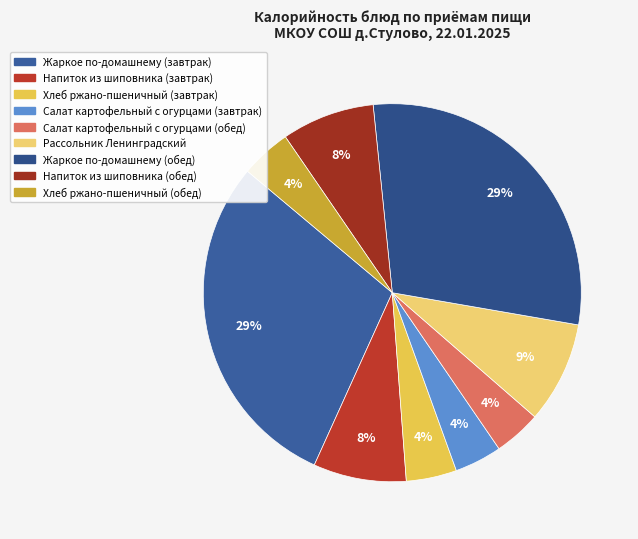

What percentage is NOT represented by Рассольник Ленинградский?

91.3%